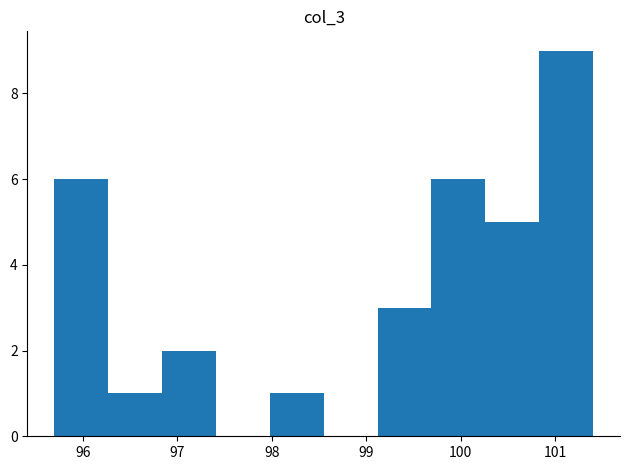

Over which range of the x-axis is the bar tallest?

100.83 to 101.40